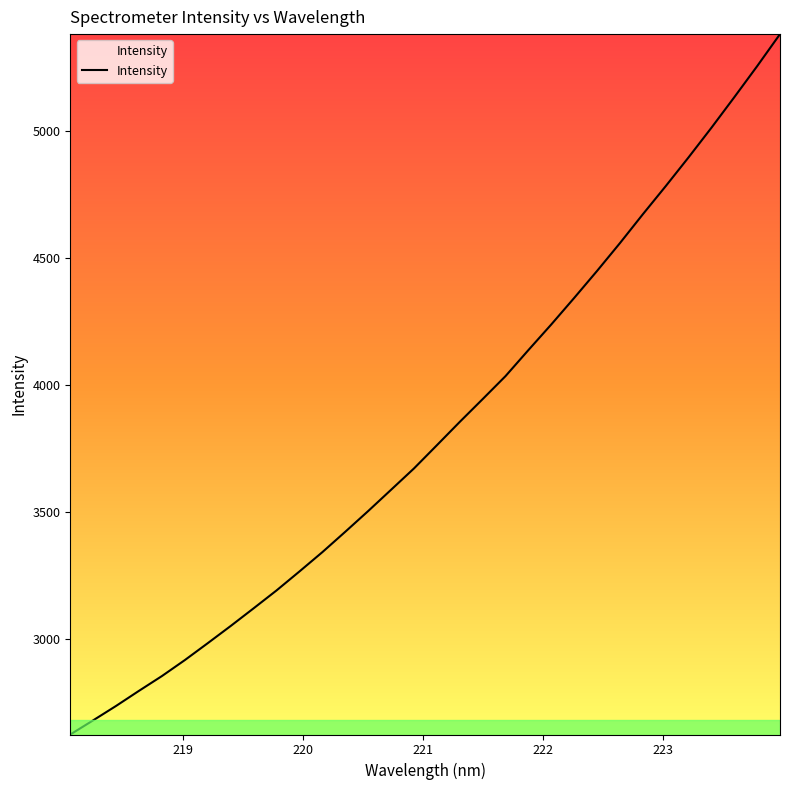

What is the difference between the maximum and minimum values?

2759.6